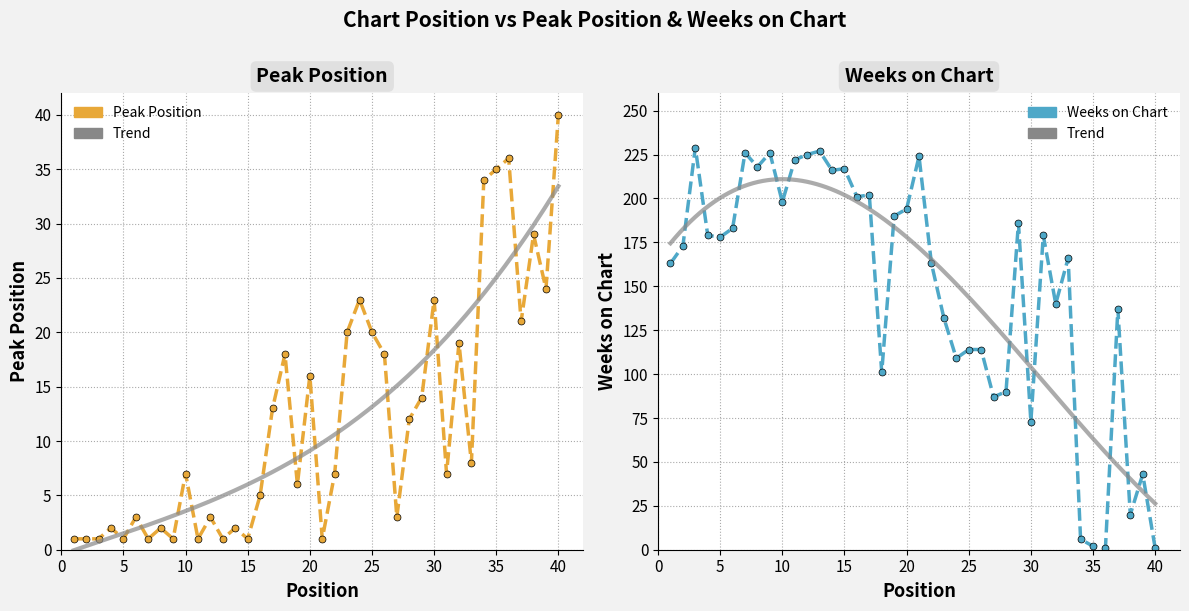

What is the difference between the second highest and minimum values in the Peak Position series?

35